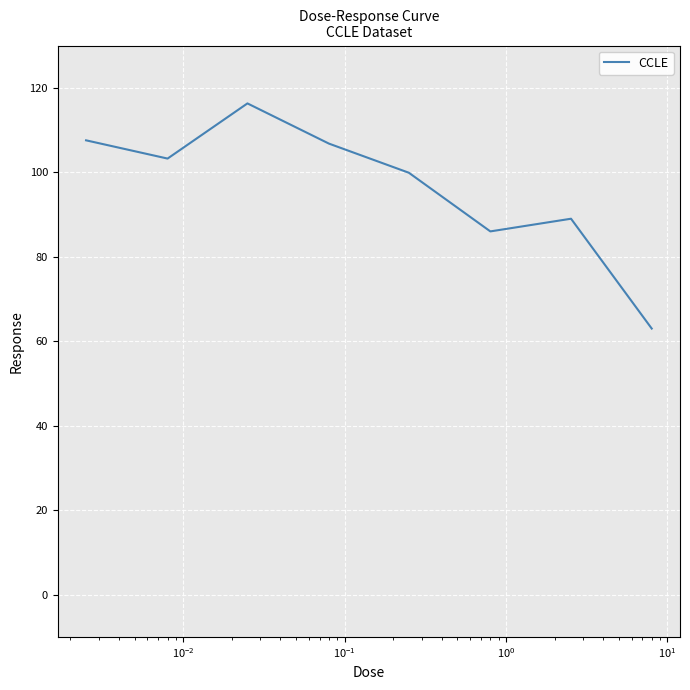

How many interior local valleys (lower than both neighbors) does the data have?

2